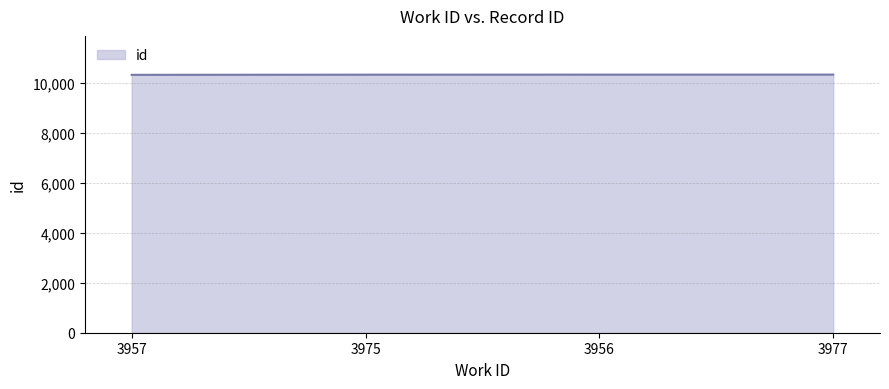

True or false: the data has more than 2 interior local peaks.

False